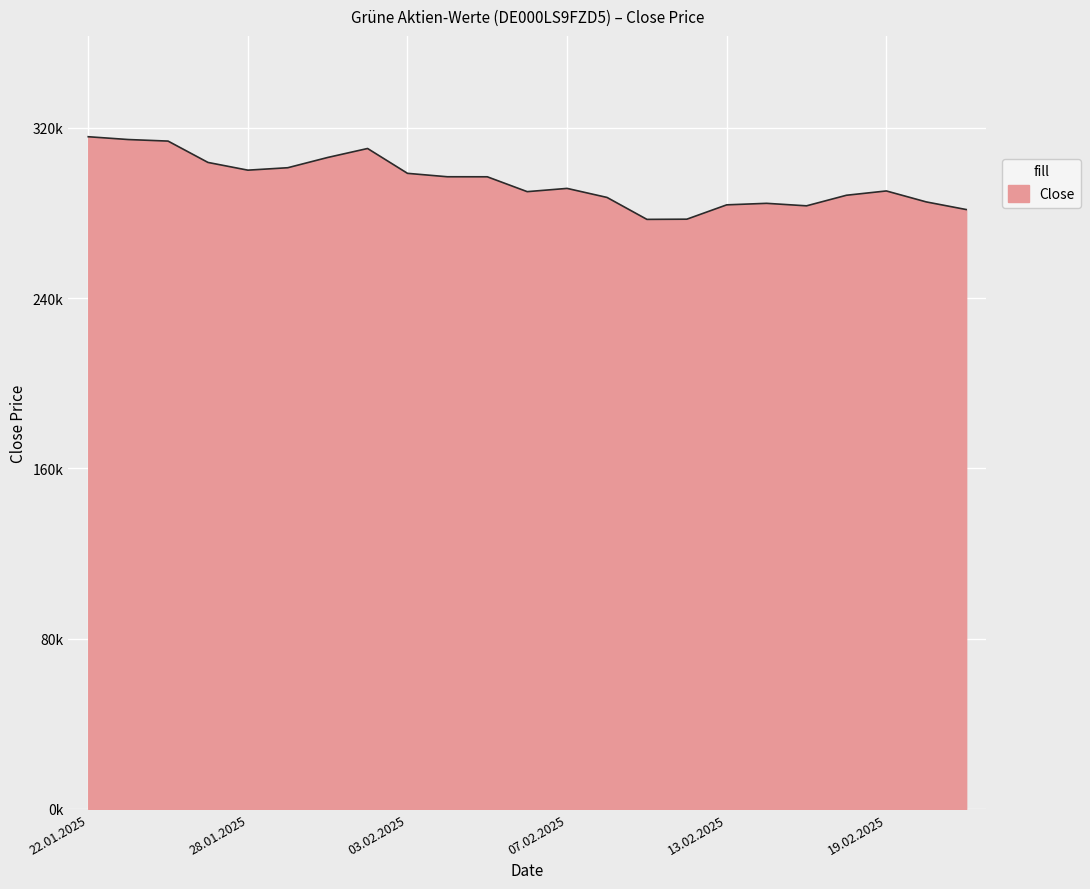

Which category has the lowest value across all series?

11.02.2025